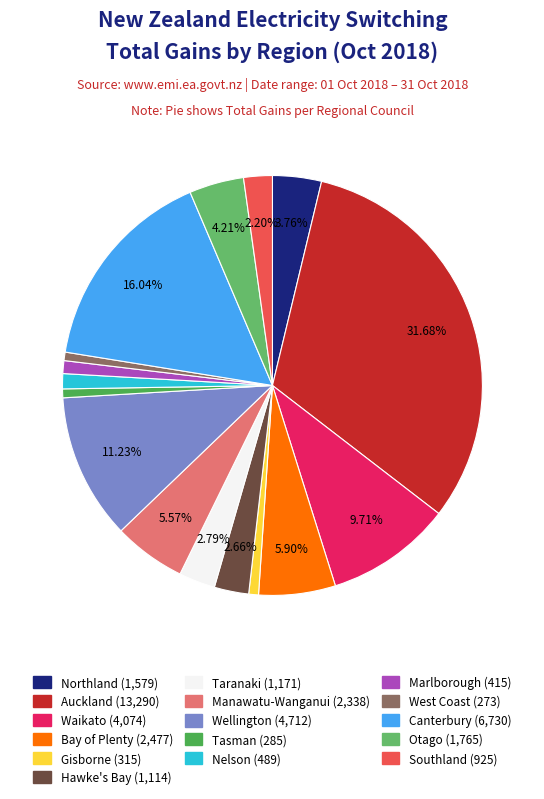

Which slice is the smallest?

West Coast